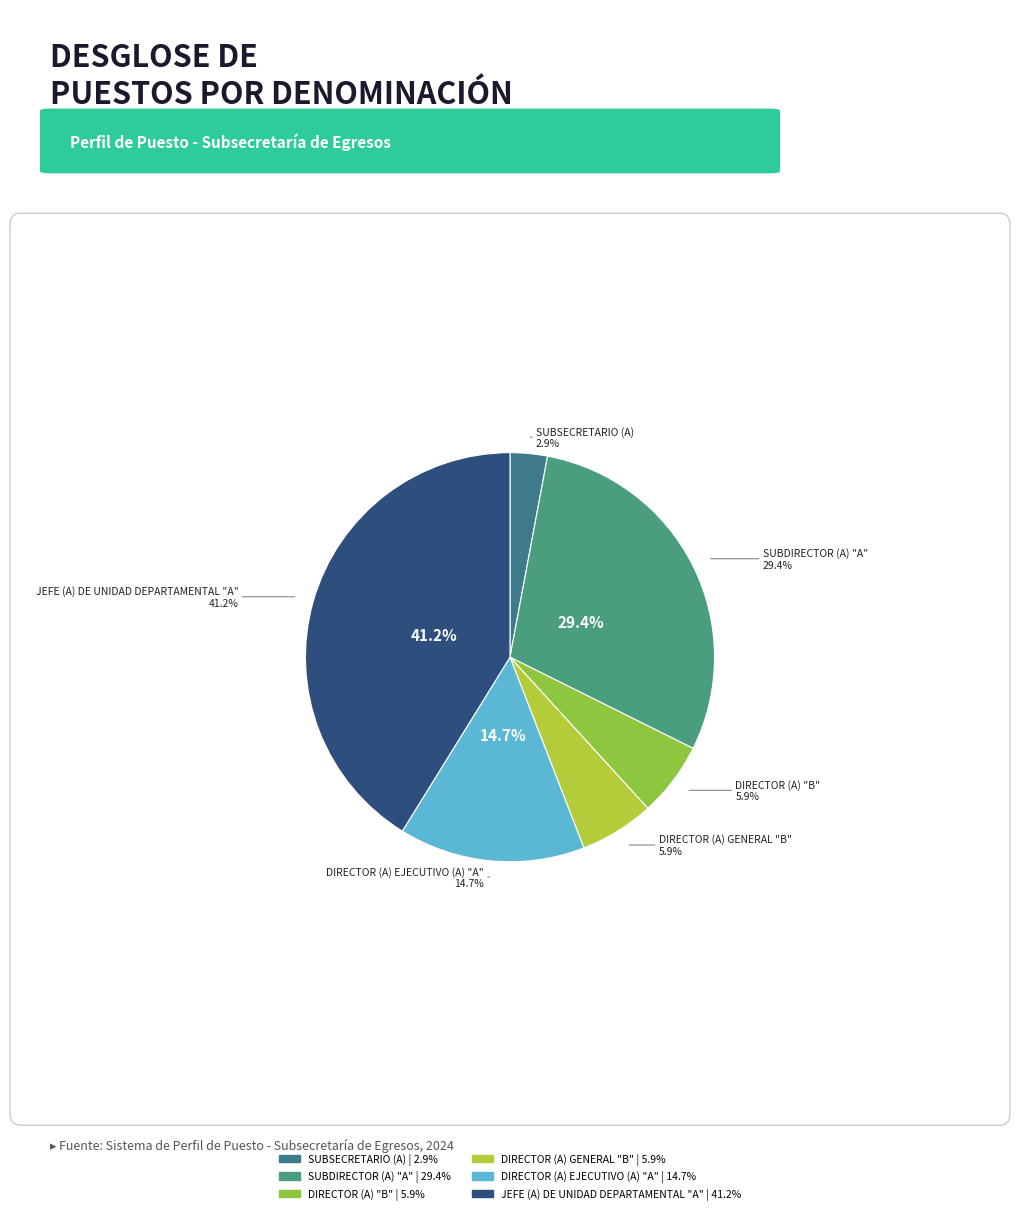

Rank the categories by value from lowest to highest.

SUBSECRETARIO (A), DIRECTOR (A) "B", DIRECTOR (A) GENERAL "B", DIRECTOR (A) EJECUTIVO (A) "A", SUBDIRECTOR (A) "A", JEFE (A) DE UNIDAD DEPARTAMENTAL "A"